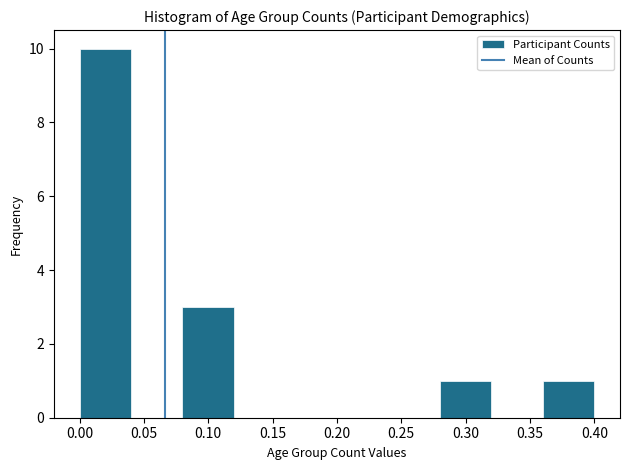

Reading left to right, list every bar in this chart as the range it spans on the x-axis followed by its height. The values are not printed on the chart, so give them approximately, as read against the axis.

0.00 to 0.04: 10
0.04 to 0.08: 0
0.08 to 0.12: 3
0.12 to 0.16: 0
0.16 to 0.20: 0
0.20 to 0.24: 0
0.24 to 0.28: 0
0.28 to 0.32: 1
0.32 to 0.36: 0
0.36 to 0.40: 1